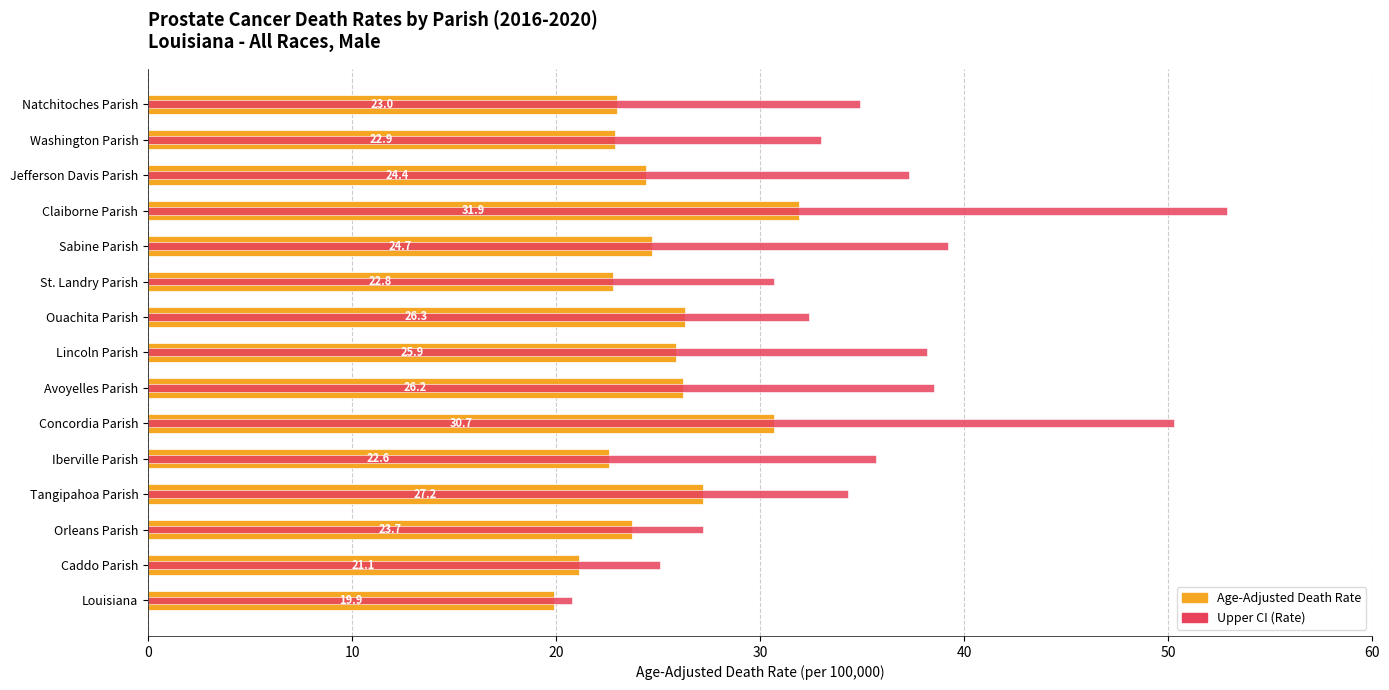

How many bars are there in total?

30